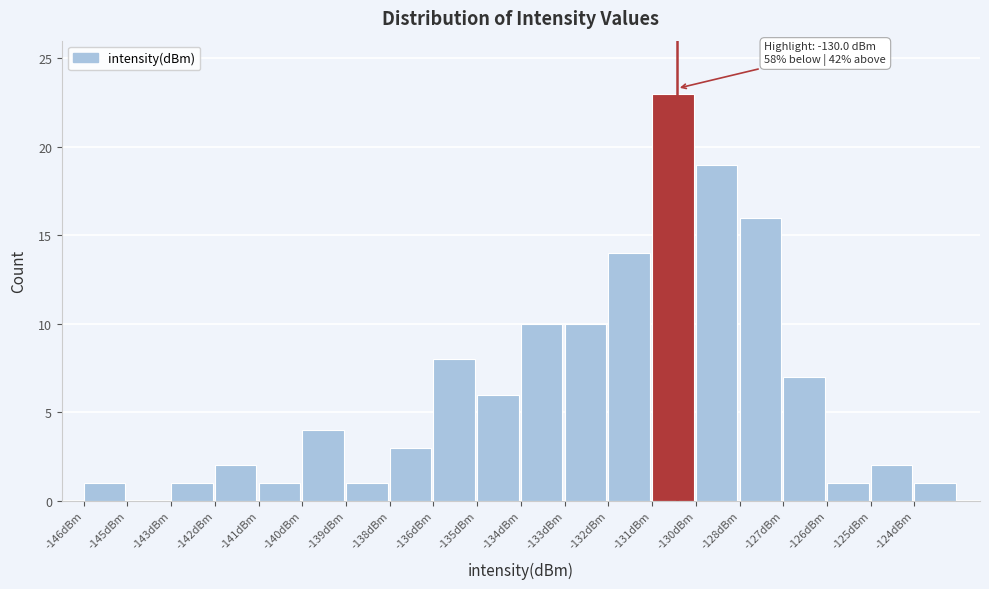

Reading right to left, extract all data points from this chart.

-124dBm=1	-125dBm=2	-126dBm=1	-127dBm=7	-128dBm=16	-130dBm=19	-131dBm=23	-132dBm=14	-133dBm=10	-134dBm=10	-135dBm=6	-136dBm=8	-138dBm=3	-139dBm=1	-140dBm=4	-141dBm=1	-142dBm=2	-143dBm=1	-145dBm=0	-146dBm=1